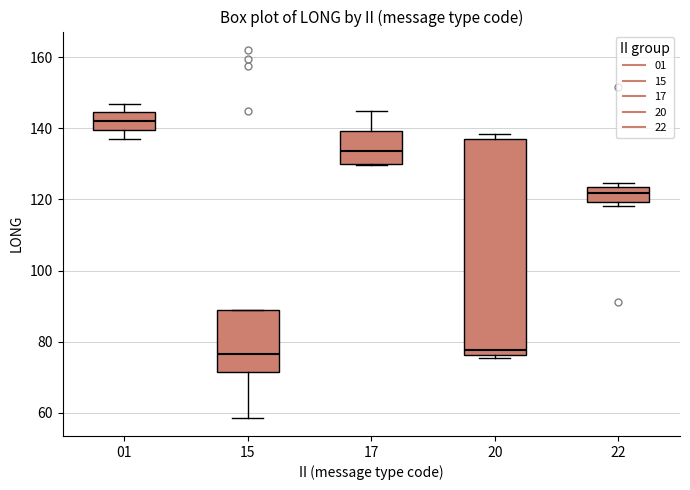

Reading left to right, transcribe this box plot: for each box, give where its median line is, the range the box spans, and where its two whiskers end, as read against the y-axis. The values are not printed on the chart, so give them approximately, as read against the axis.

01: median 142, box 140 to 144, whiskers 138 to 148
15: median 76, box 72 to 90, whiskers 58 to 90
17: median 134, box 130 to 140, whiskers 130 to 144
20: median 78, box 76 to 138, whiskers 76 (just below the box's lower edge) to 138 (just above the box's upper edge)
22: median 122, box 120 to 124, whiskers 118 to 124 (just above the box's upper edge)